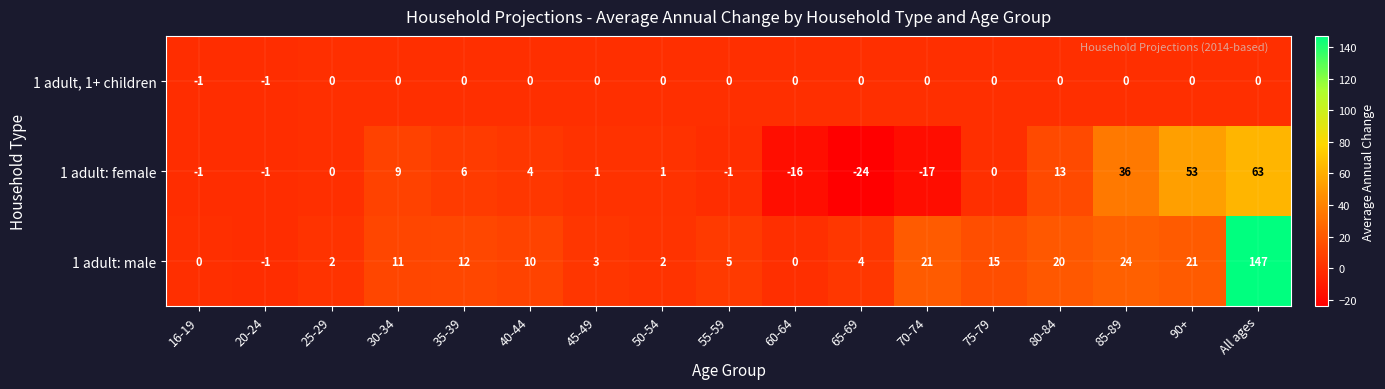

How many negative values does the 1 adult, 1+ children series have?

2